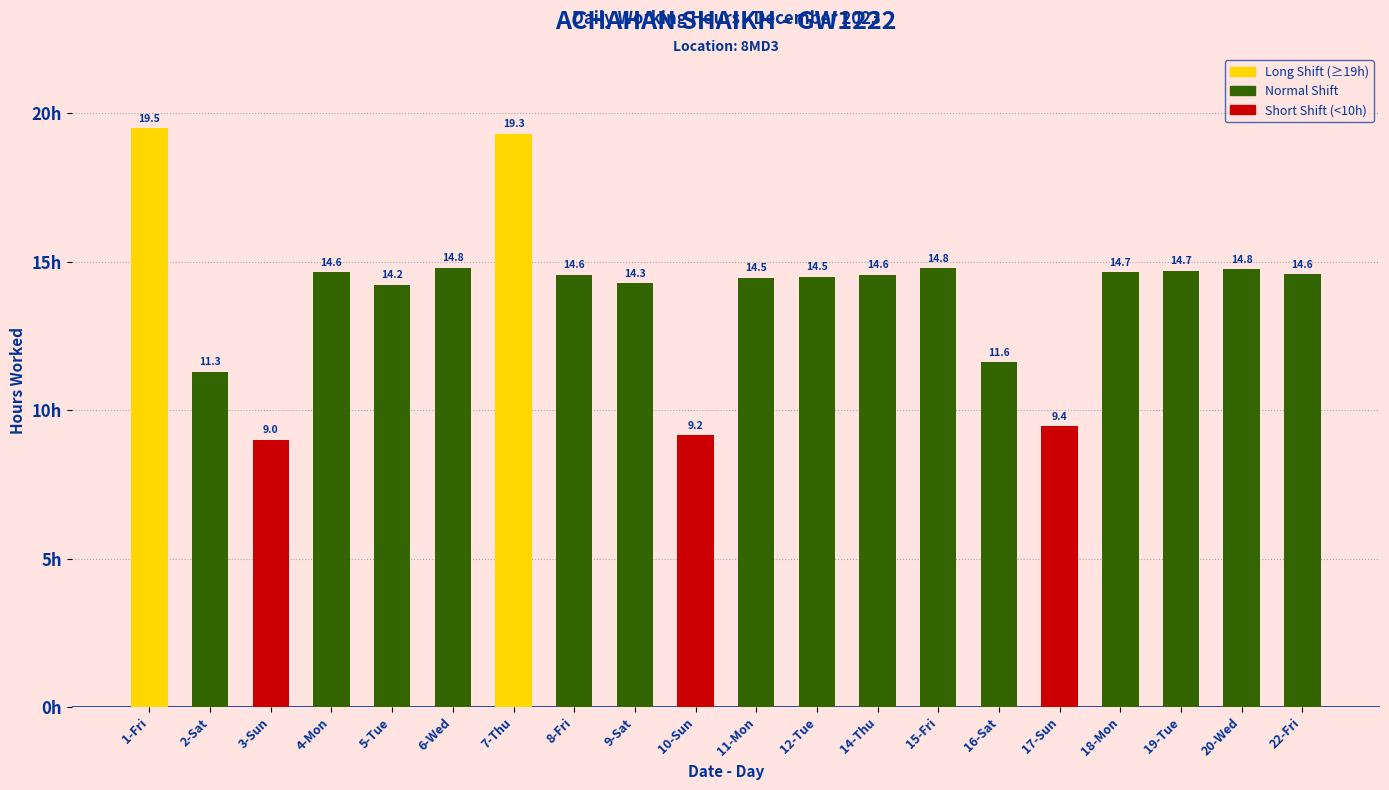

What is the sum of all values?

278.9